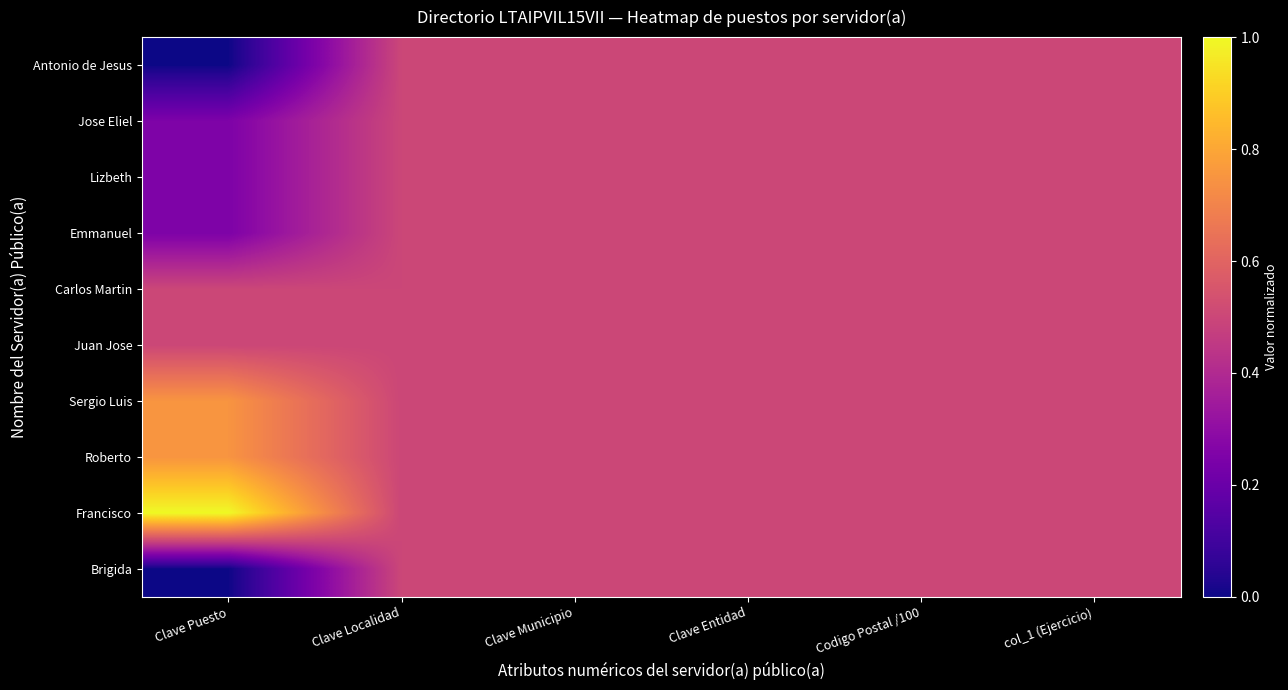

Count the number of categories in the chart.

6